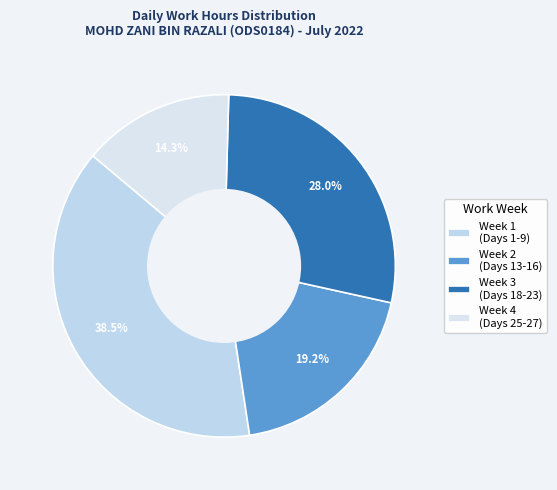

To the nearest percent, what is the average slice percentage?

25%